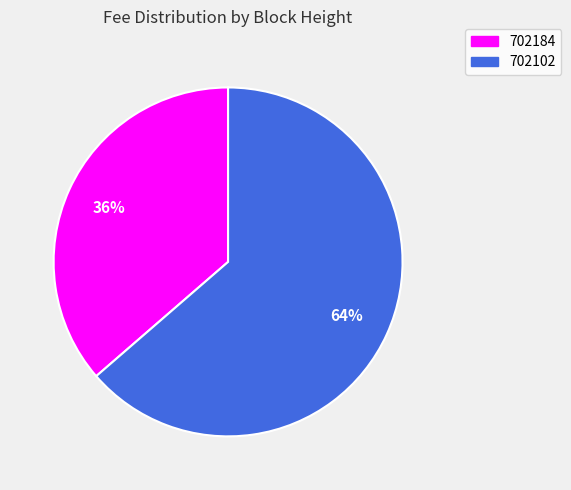

Is there a majority slice in this chart?

Yes